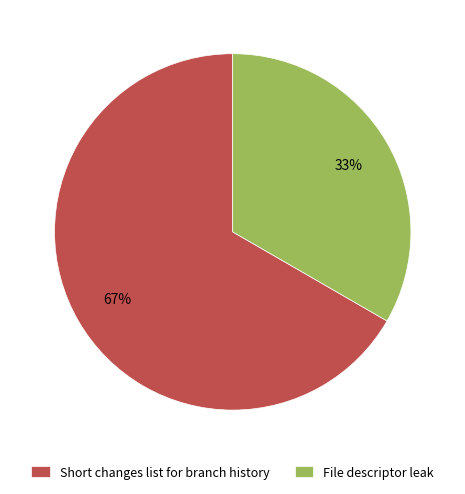

Approximately how many times larger is the value at File descriptor leak compared to Short changes list for branch history?

0.5